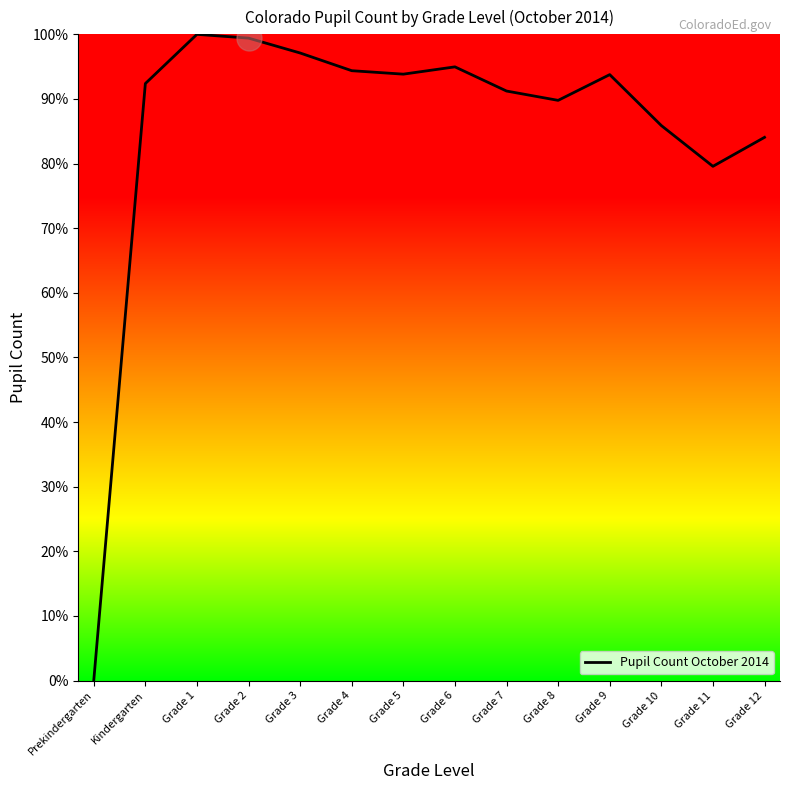

Reading left to right, what are all the values shown in this chart?

0.0	92.4	100.0	99.4	97.1	94.4	93.8	95.0	91.2	89.8	93.8	85.9	79.6	84.1